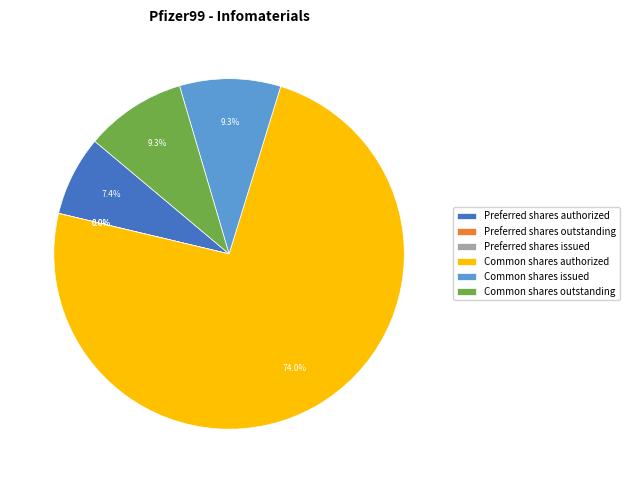

True or false: Preferred shares issued accounts for 0% of the total.

True